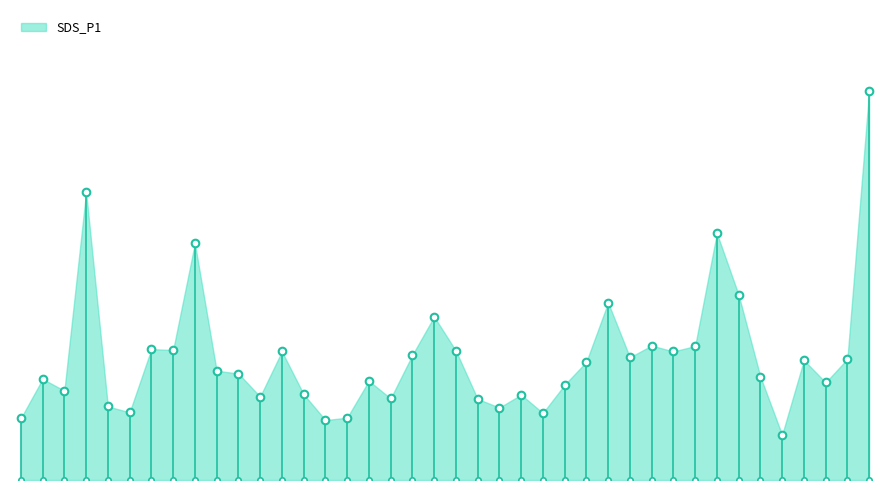

What is the change in value from 01:00 to 01:13?

+2.9